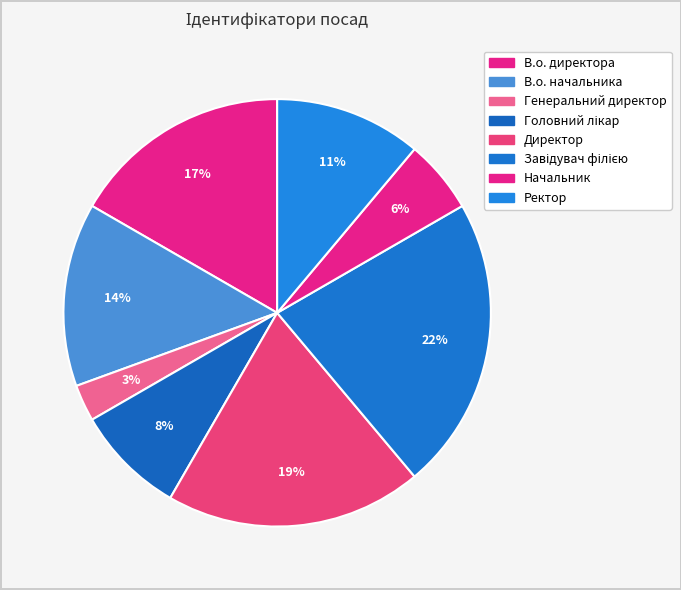

How much of the chart is everything except Ректор?

88.9%